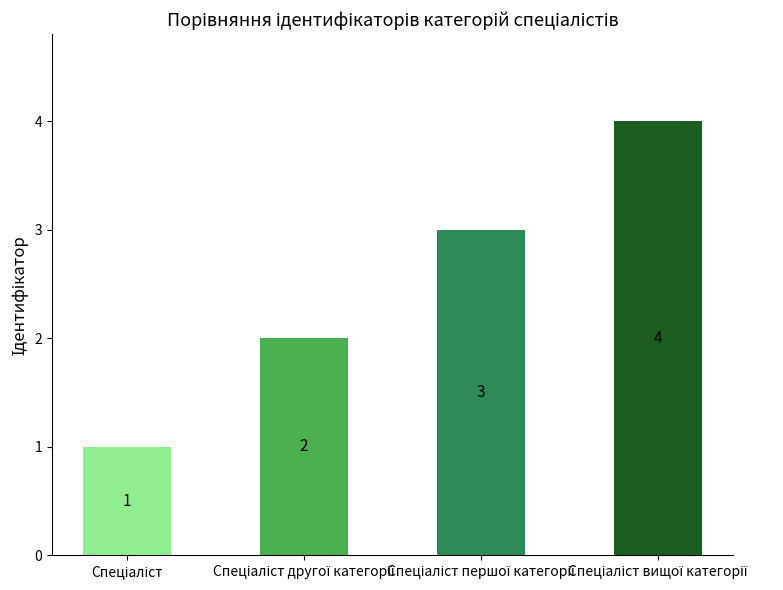

What is the greatest value displayed?

4